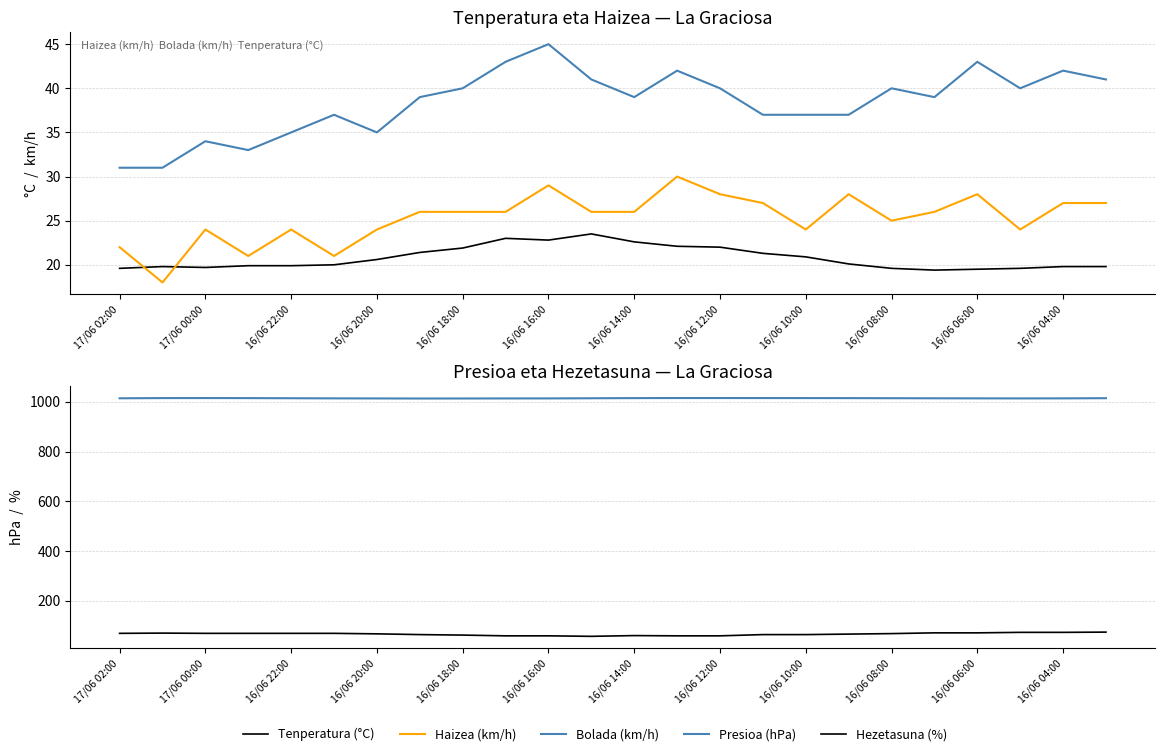

Read the Hezetasuna (%) value at 16/06 04:00.

73.0